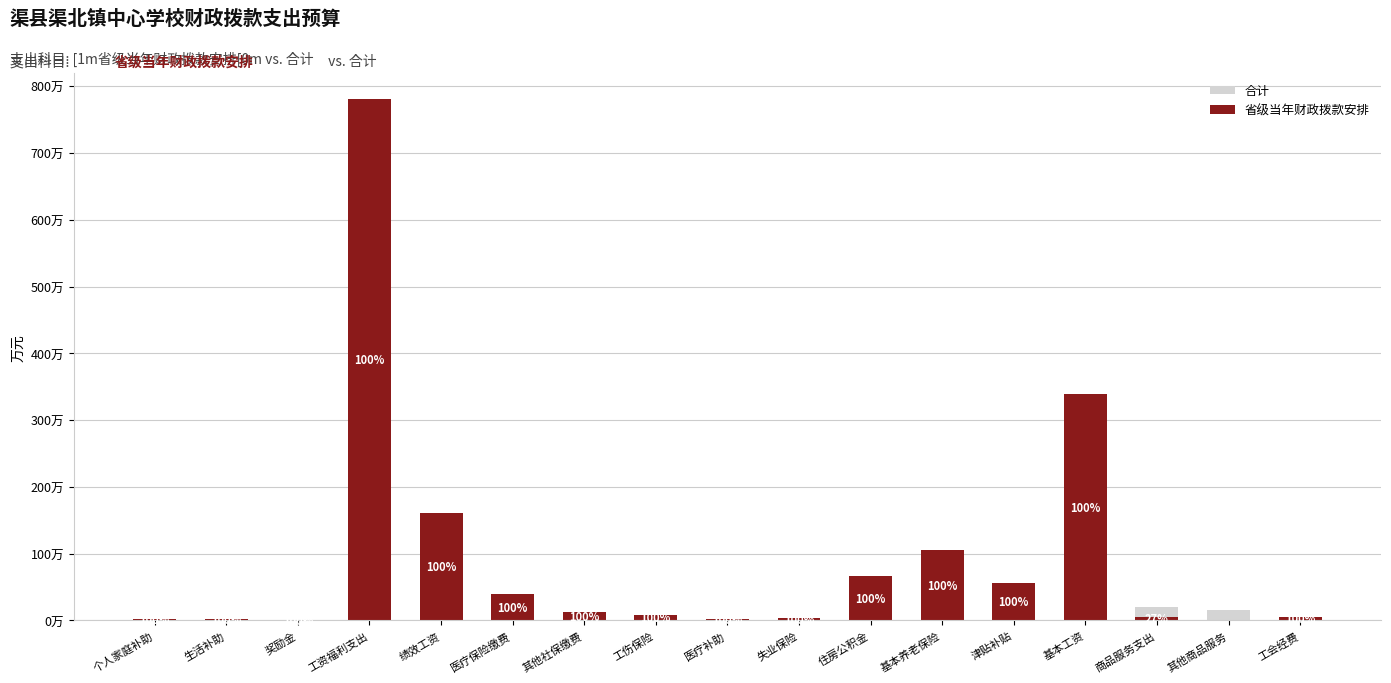

At which category is the sum across all series the highest?

工资福利支出